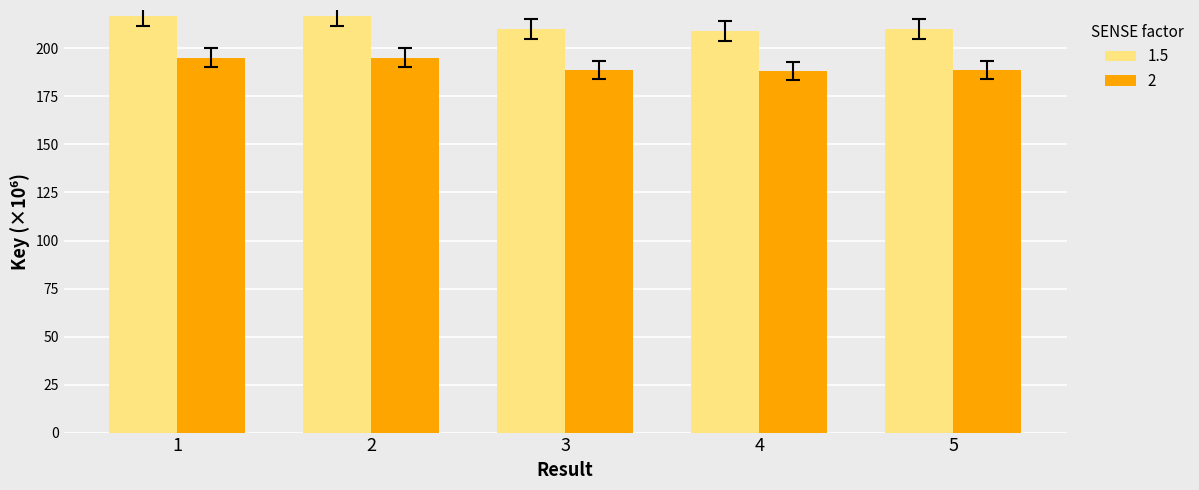

What is the maximum value for 2?

195.2